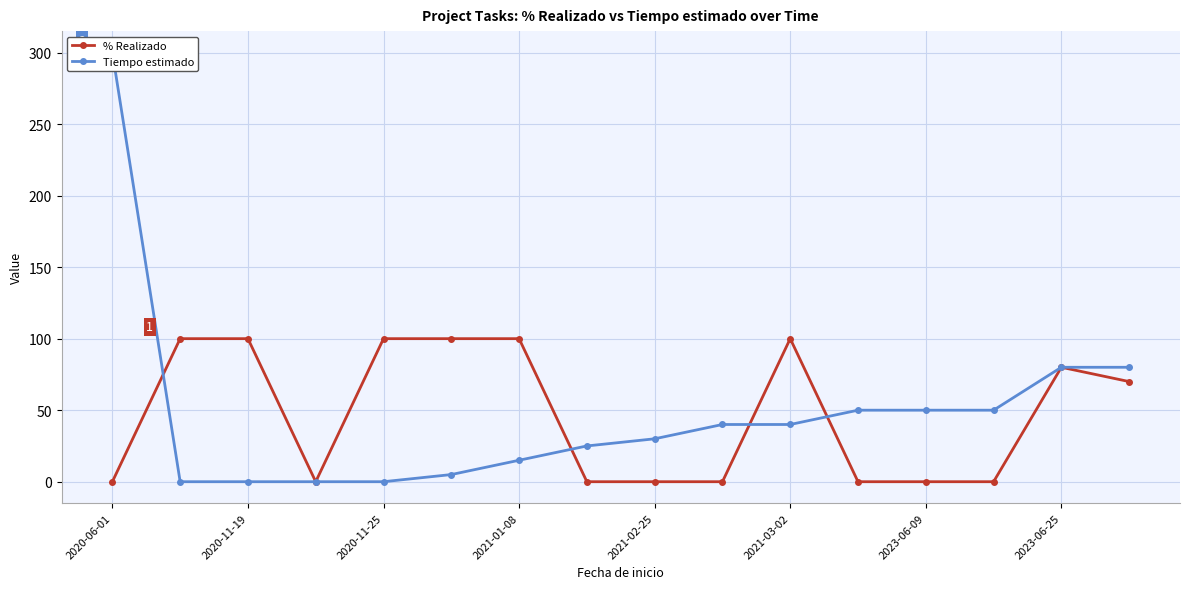

How many data points in % Realizado are less than 70?

8